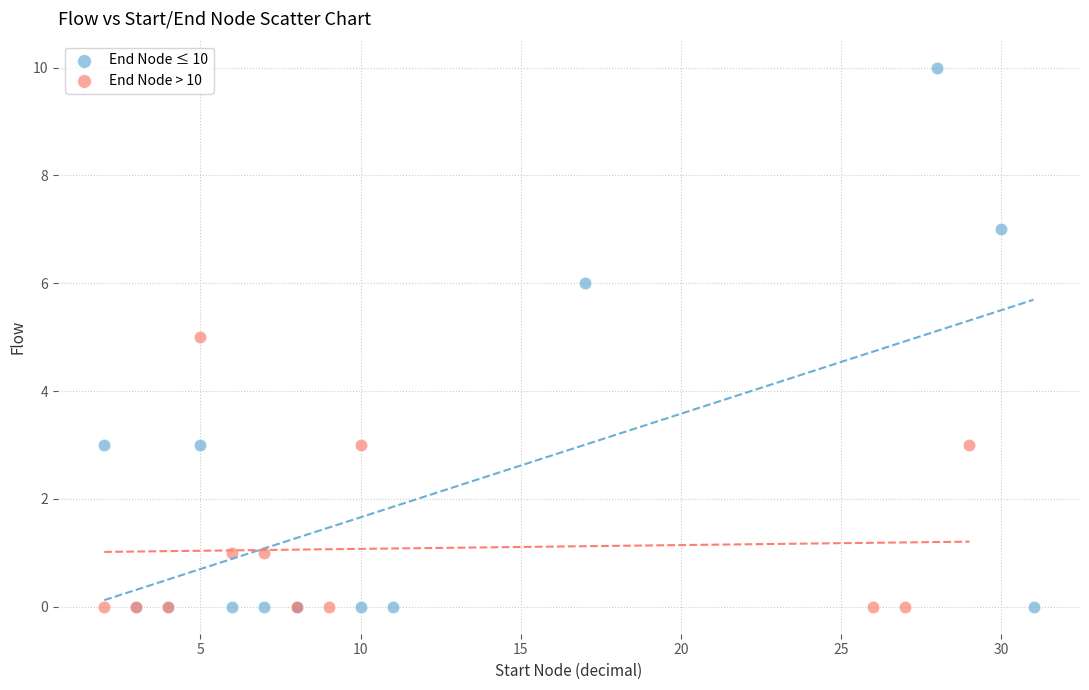

Which series reaches the maximum Y coordinate?

End Node ≤ 10